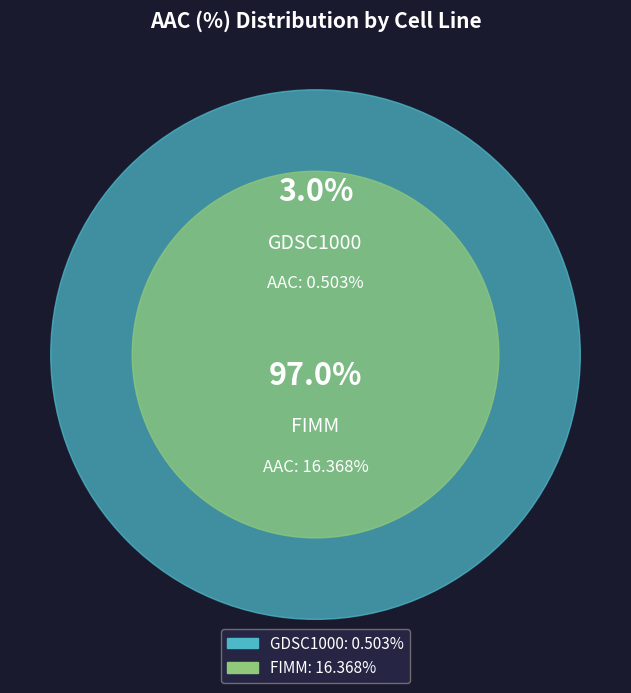

To the nearest percent, what is the average slice percentage?

50%